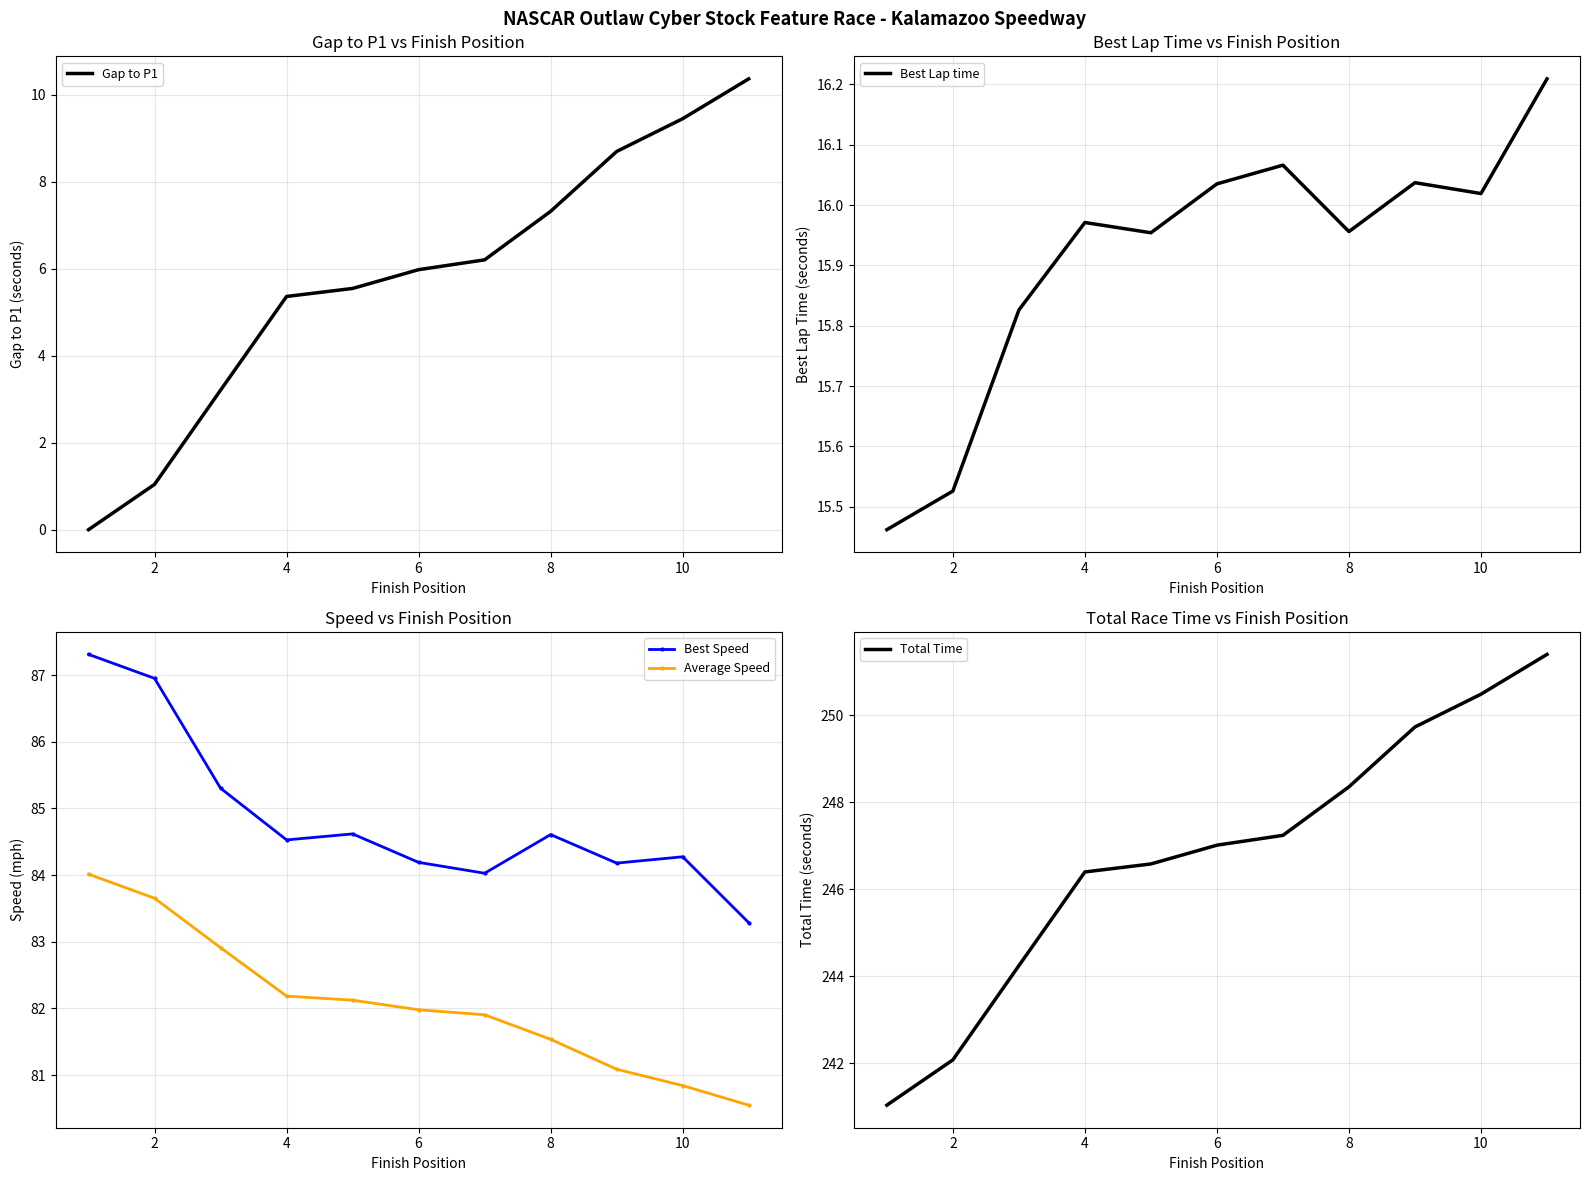

What is the greatest value displayed?

251.4